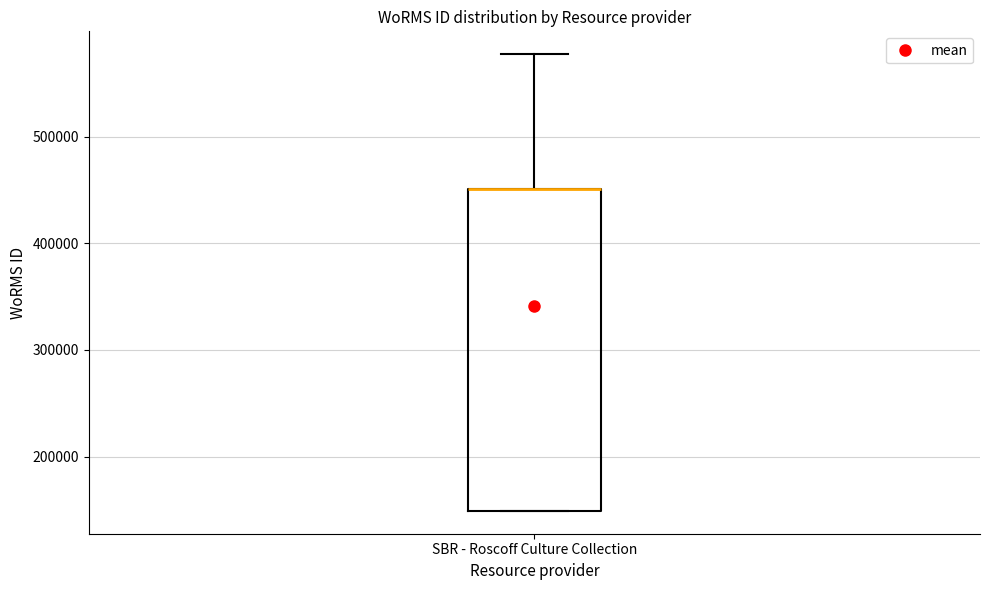

Transcribe this box plot: give where the median line is, the range the box spans, and where the two whiskers end, as read against the y-axis. The values are not printed on the chart, so give them approximately, as read against the axis.

median 450000 (drawn on the box's upper edge), box 150000 to 450000, whiskers 150000 to 580000